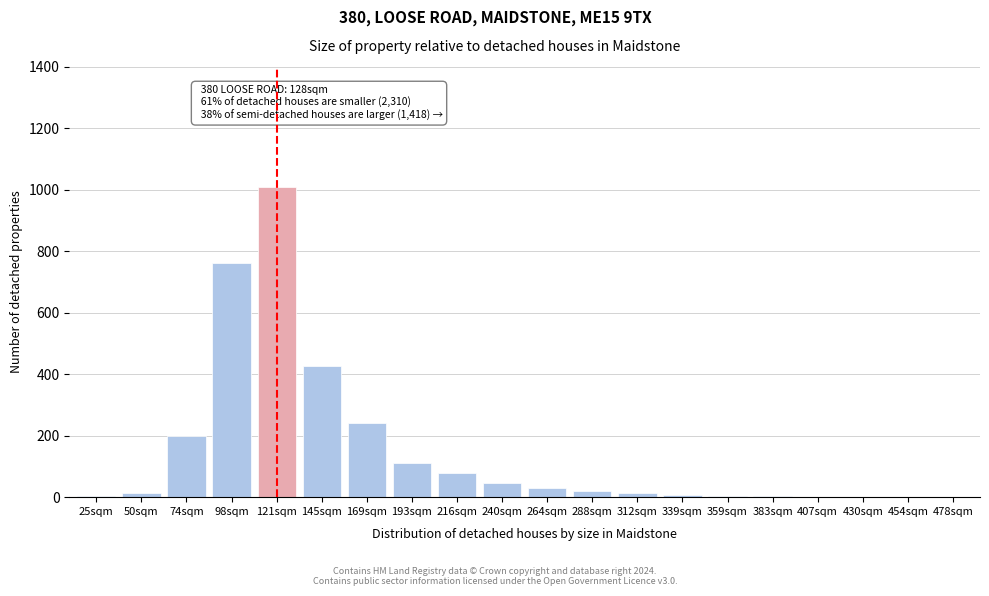

Where is the data nearest to the value 503?

145sqm